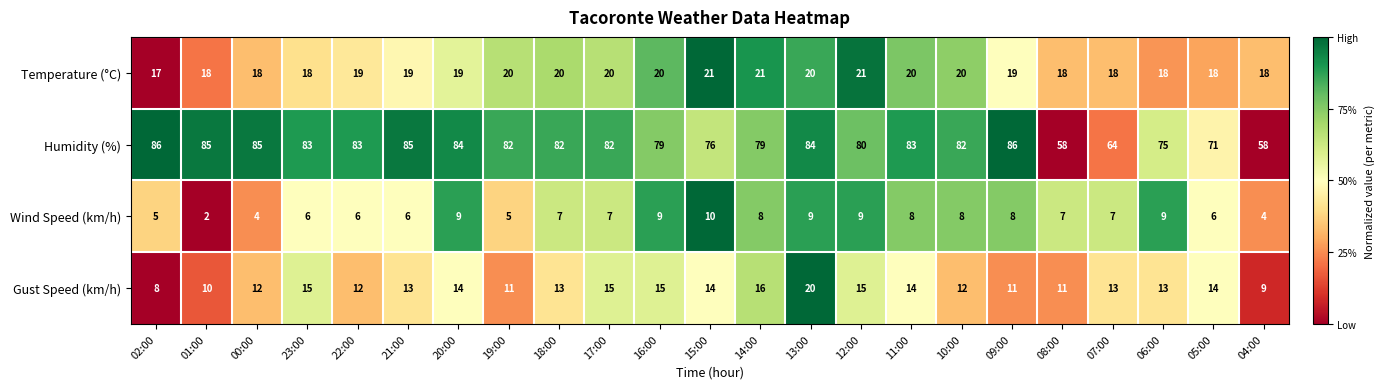

Which series has the largest range (max minus min)?

Humidity (%)